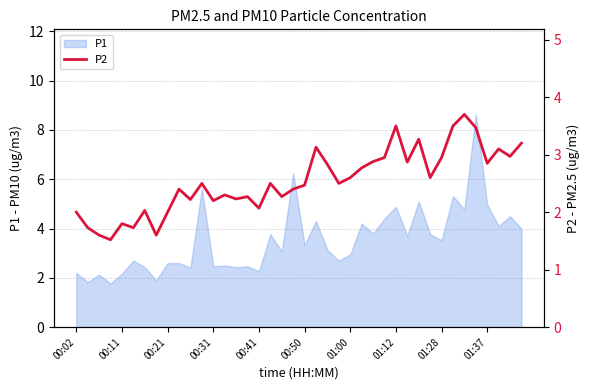

What is the lowest value of the P1 series?

1.8